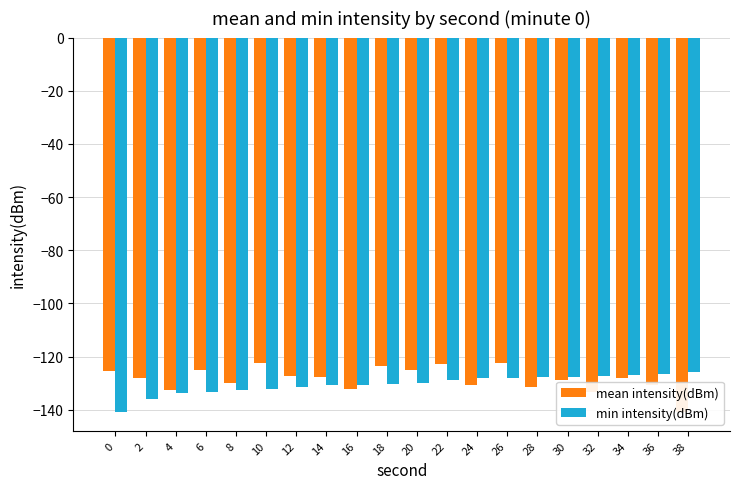

Is it true that mean intensity(dBm) equals -225.0 at 30?

False